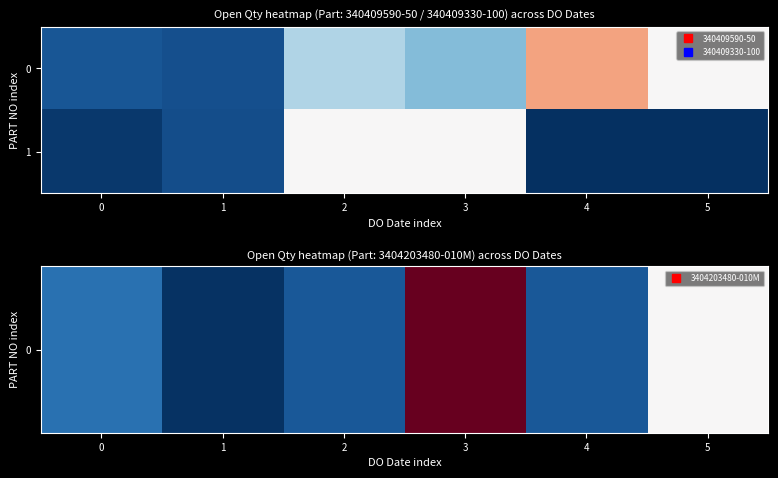

Reading left to right, transcribe all the data shown in this chart.

0: 0=145	1=120	2=700	3=570	4=1400	5=1000
1: 0=33	1=115	2=1000	3=1000	4=0	5=0